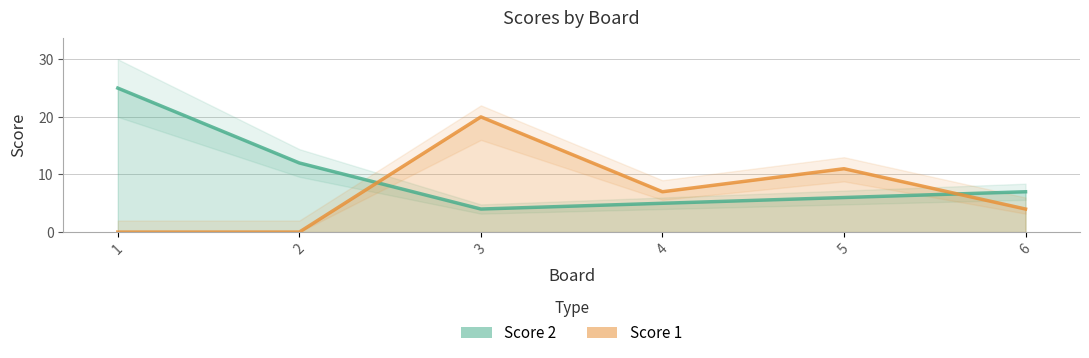

List the series in order of their peak value, lowest first.

Score 1, Score 2